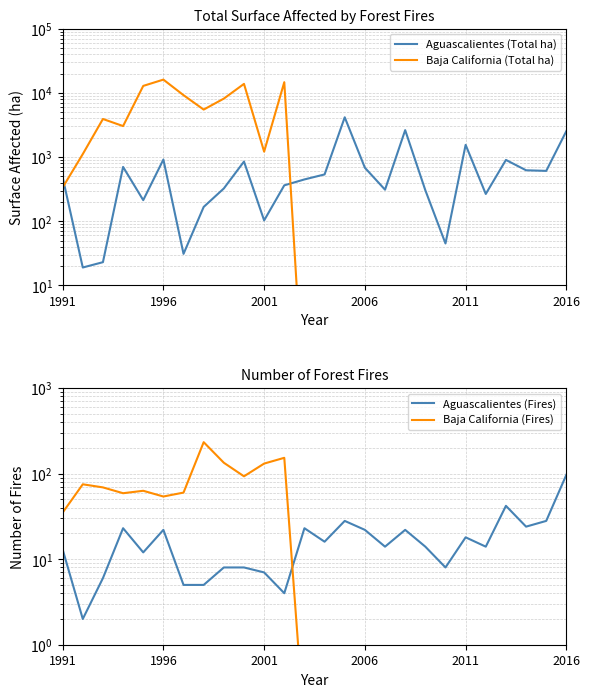

Is the value of Baja California (Total ha) at 1996 greater than the value of Aguascalientes (Total ha) at 21?

Yes